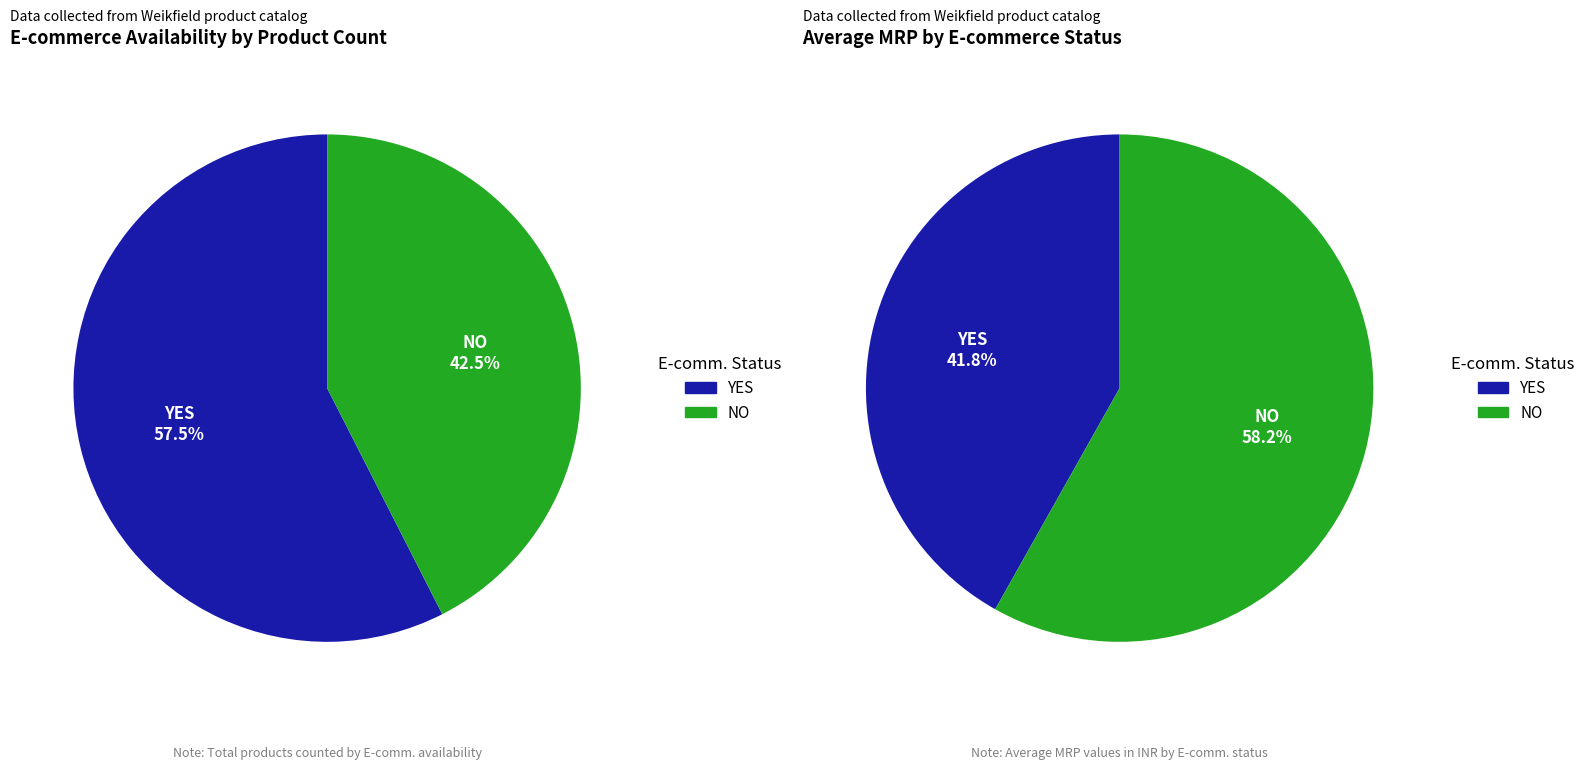

What is the total percentage of NO and YES?

100.0%